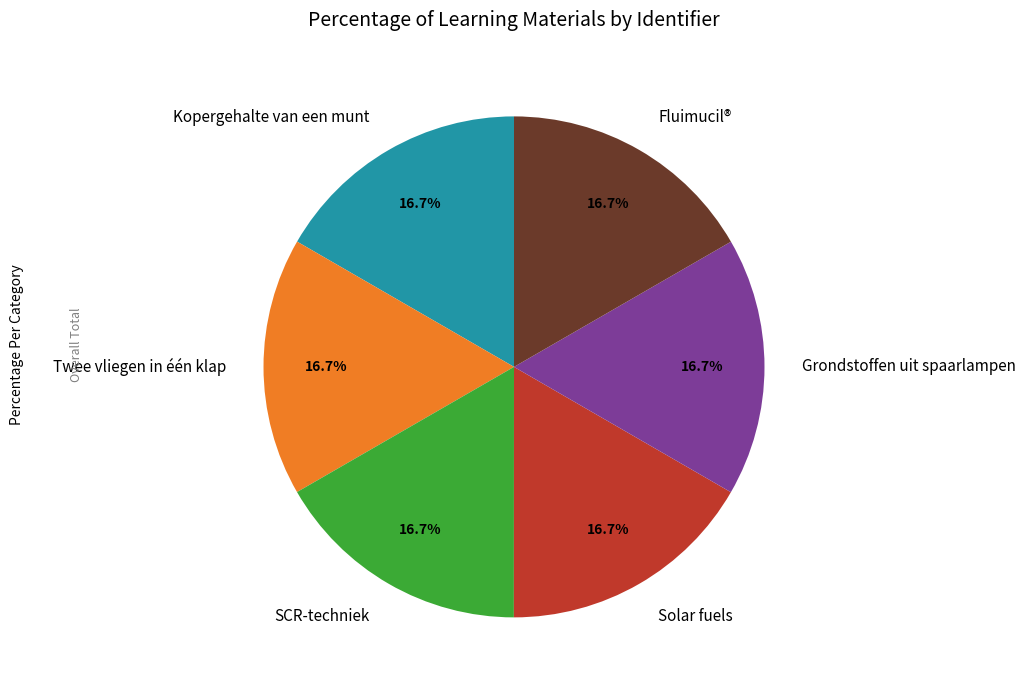

How many segments does this pie chart have?

6